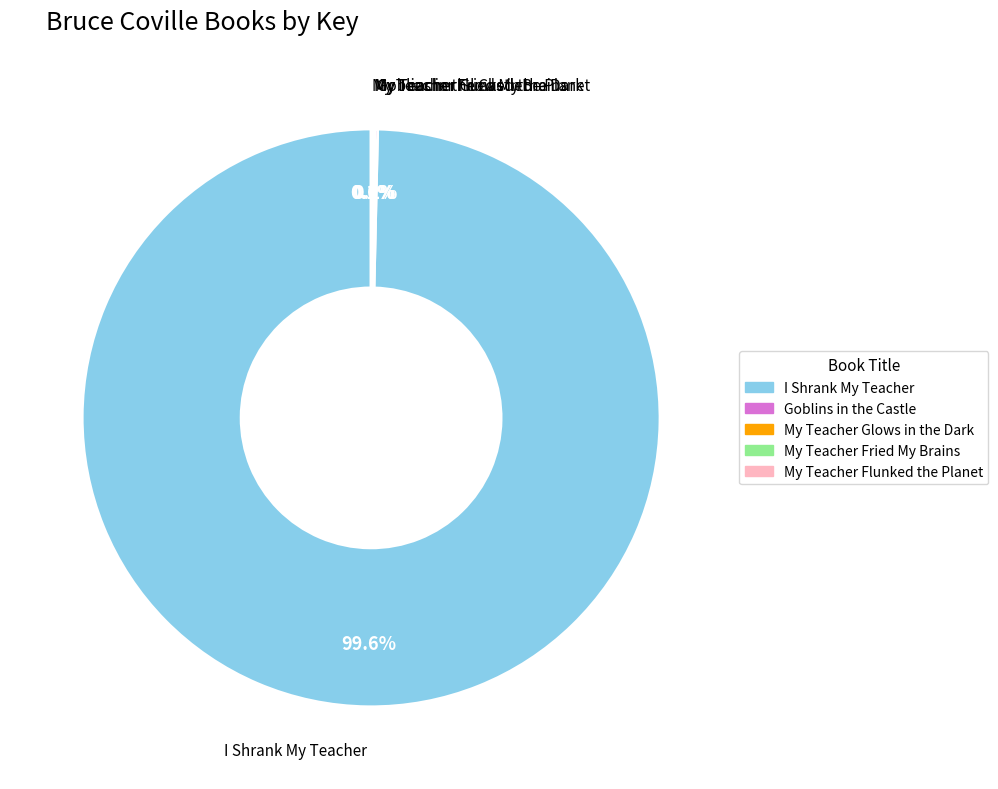

To the nearest percent, what is the difference between the largest and smallest slice percentages?

100%